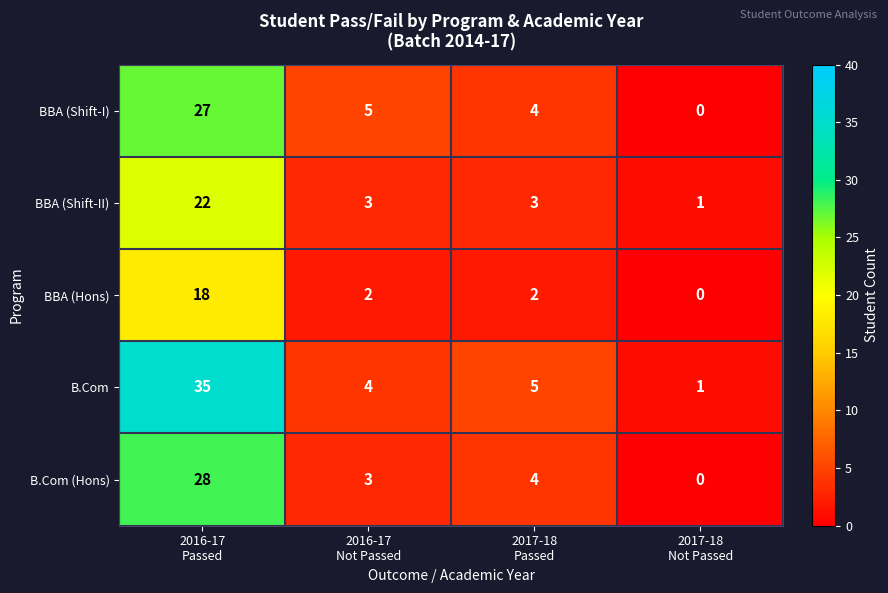

Which label corresponds to the largest value in the chart?

2016-17
Passed